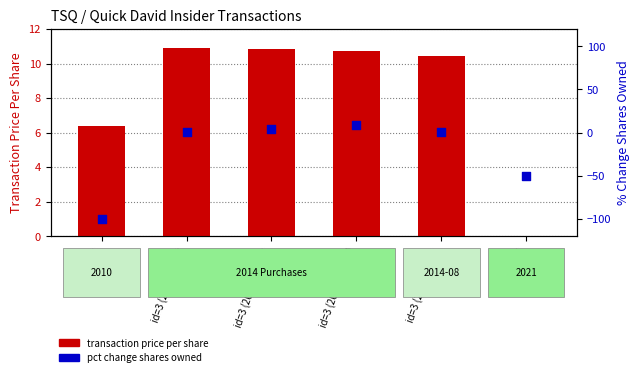

At which category is the sum across all series the highest?

id=3 (2014-07-28b)